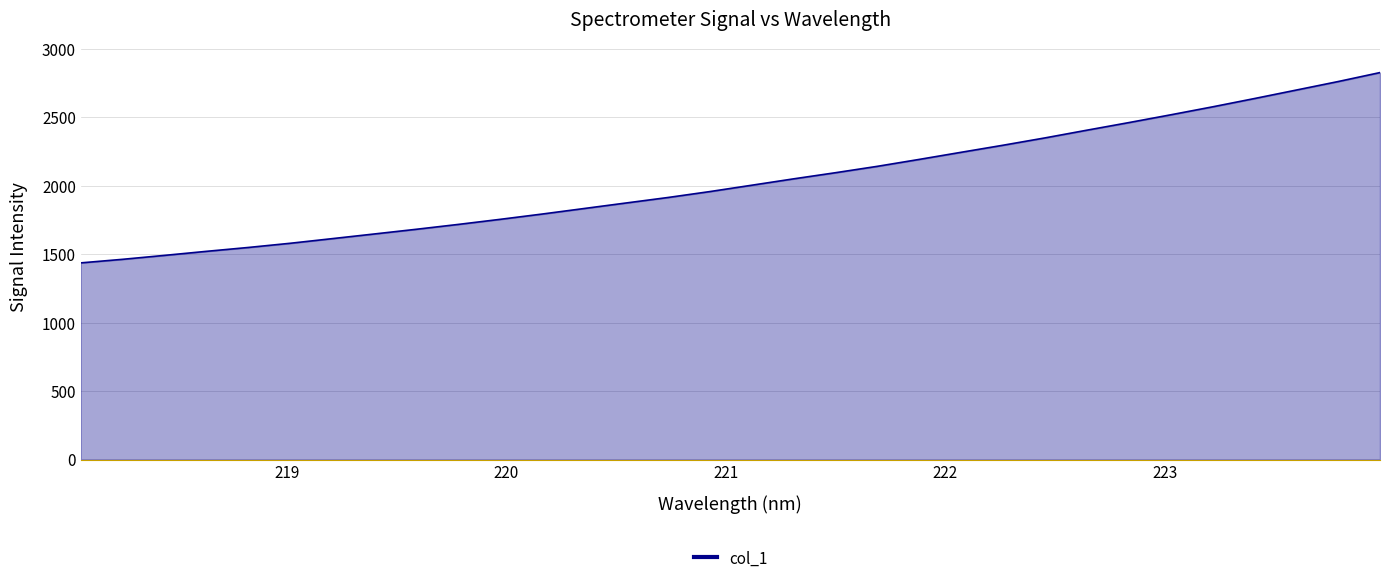

What is the maximum value shown in the chart?

2828.2